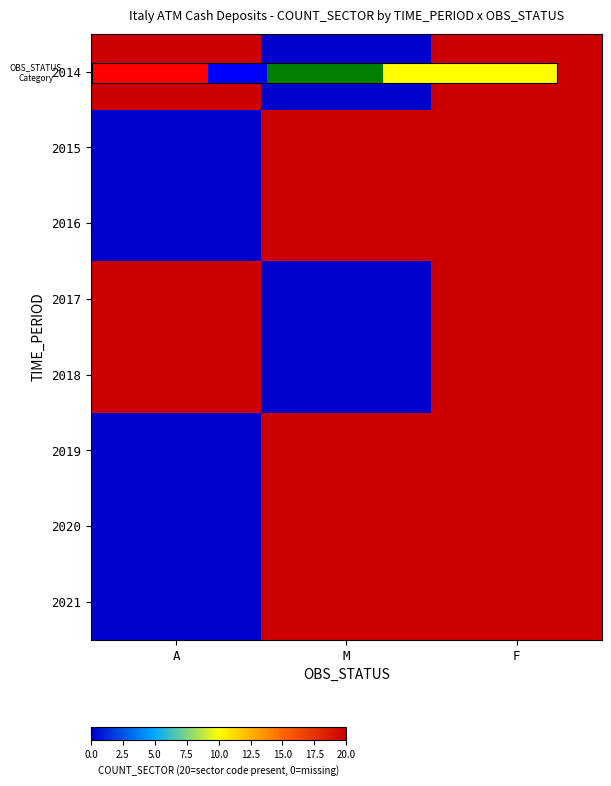

True or false: 2016 has a value of 10 at A.

False